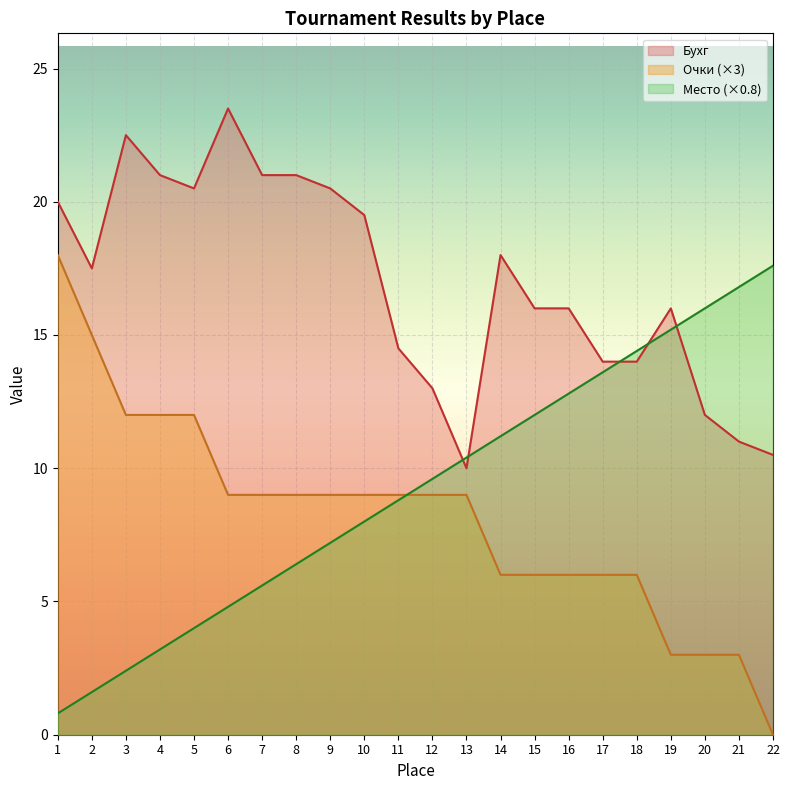

What is the difference between the second highest and minimum values in the Бухг series?

12.5